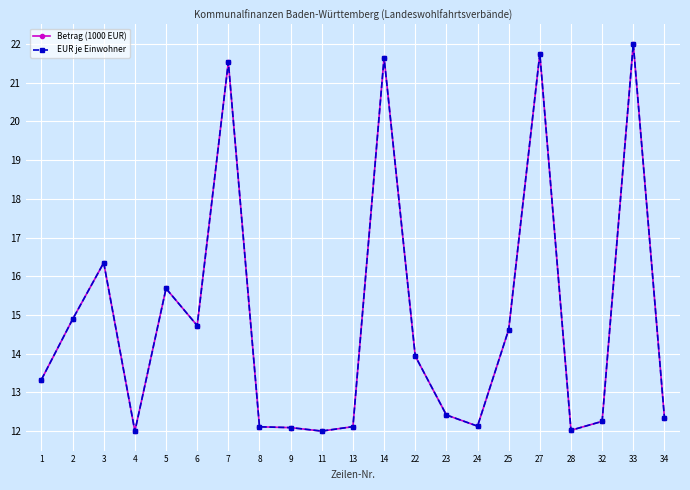

The value of Betrag (1000 EUR) at 7 is 21.5. True or false?

True